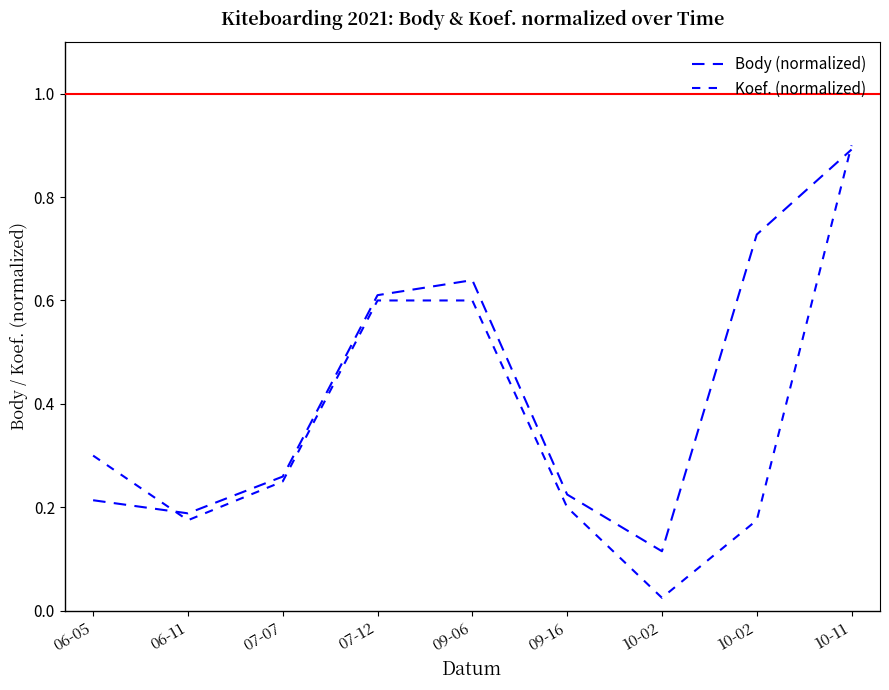

What is the difference between the Koef. (normalized) values at 10-02 and 09-06?

0.6